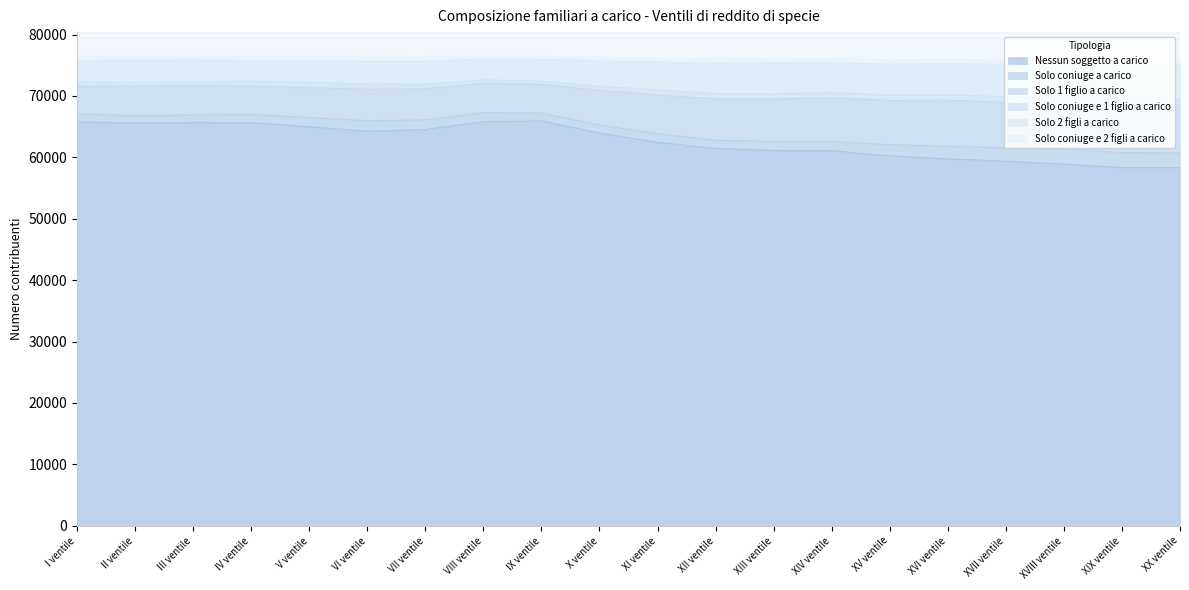

Where is the first local minimum for Nessun soggetto a carico?

II ventile